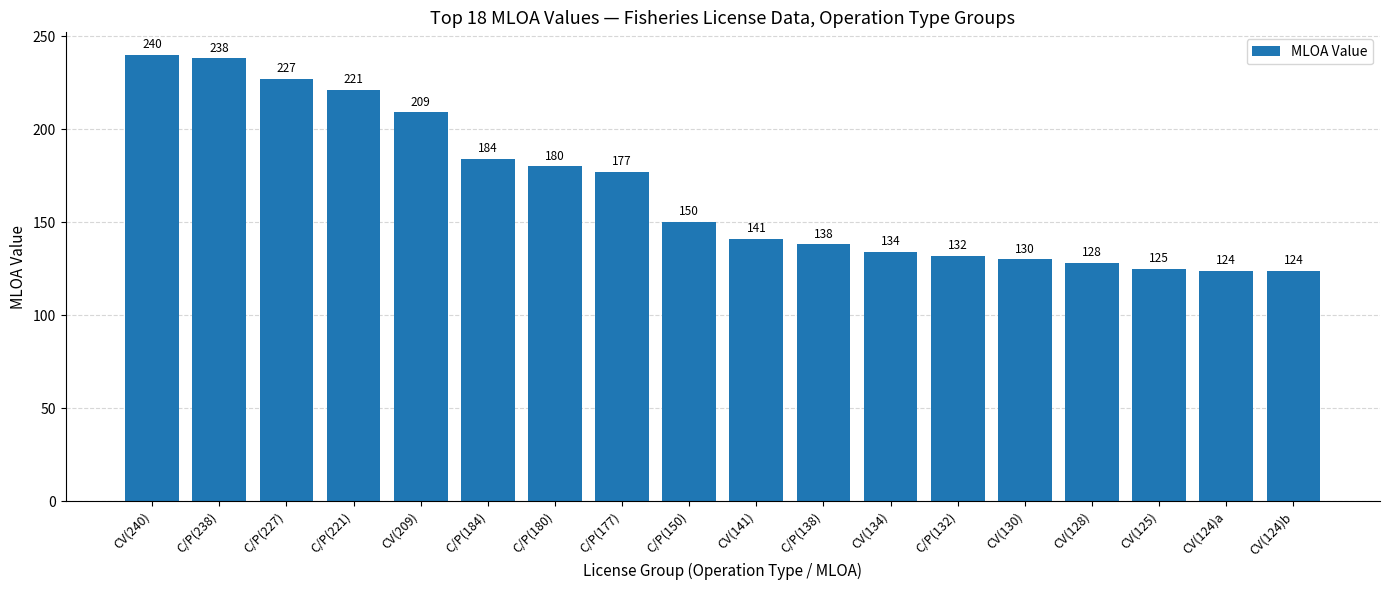

Reading left to right, transcribe all the data shown in this chart.

240	238	227	221	209	184	180	177	150	141	138	134	132	130	128	125	124	124